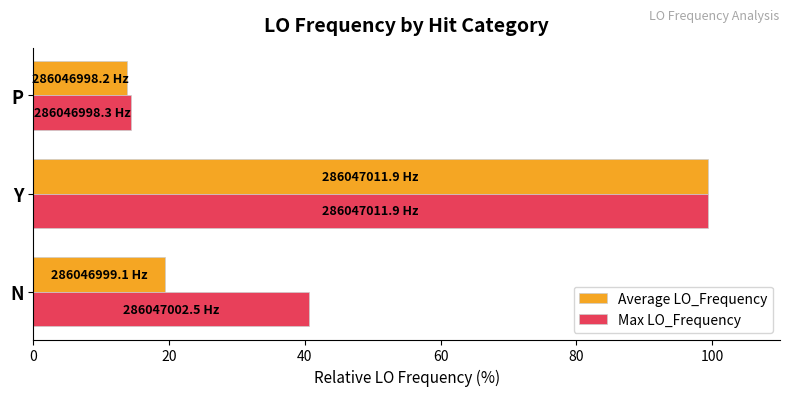

At which label does Max LO_Frequency reach its peak?

Y